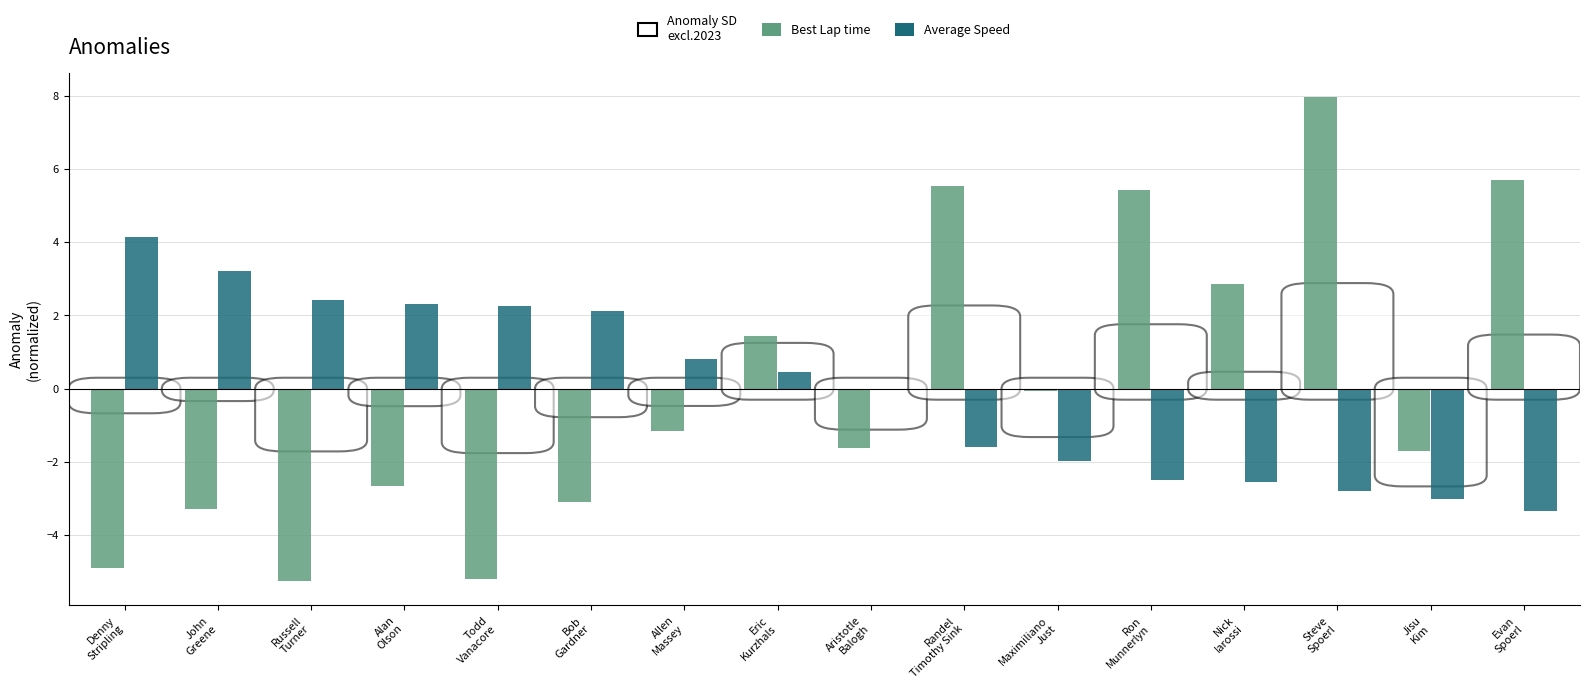

Count the number of categories in the chart.

16